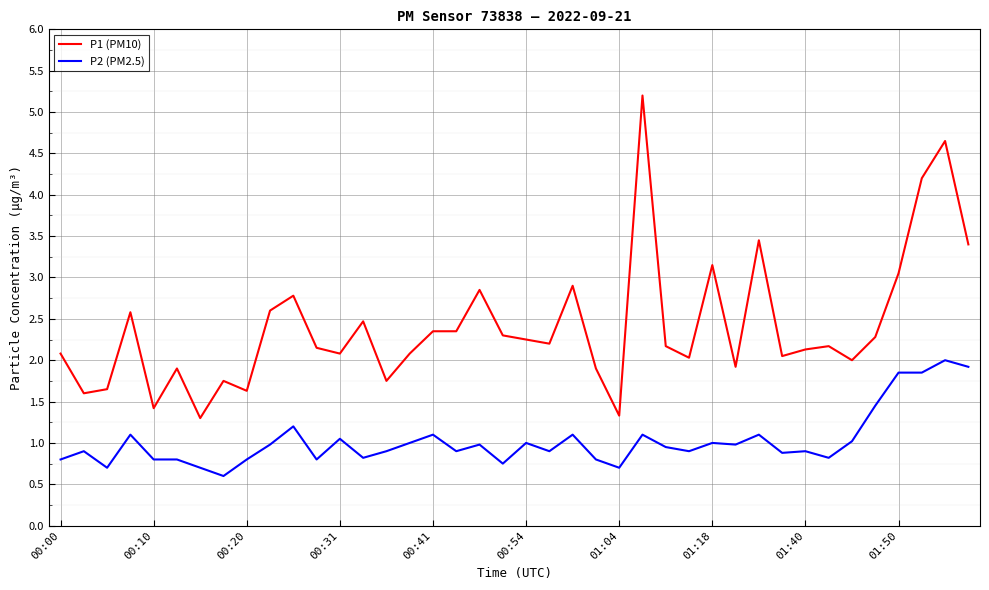

True or false: P1 (PM10) and P2 (PM2.5) cross at least once.

False